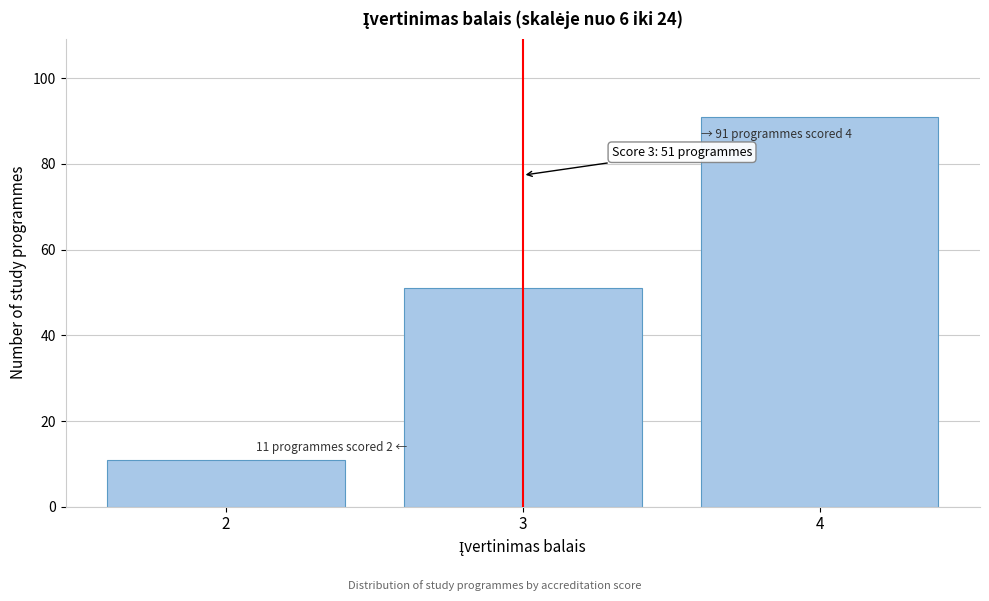

Reading left to right, extract all data points from this chart.

11	51	91